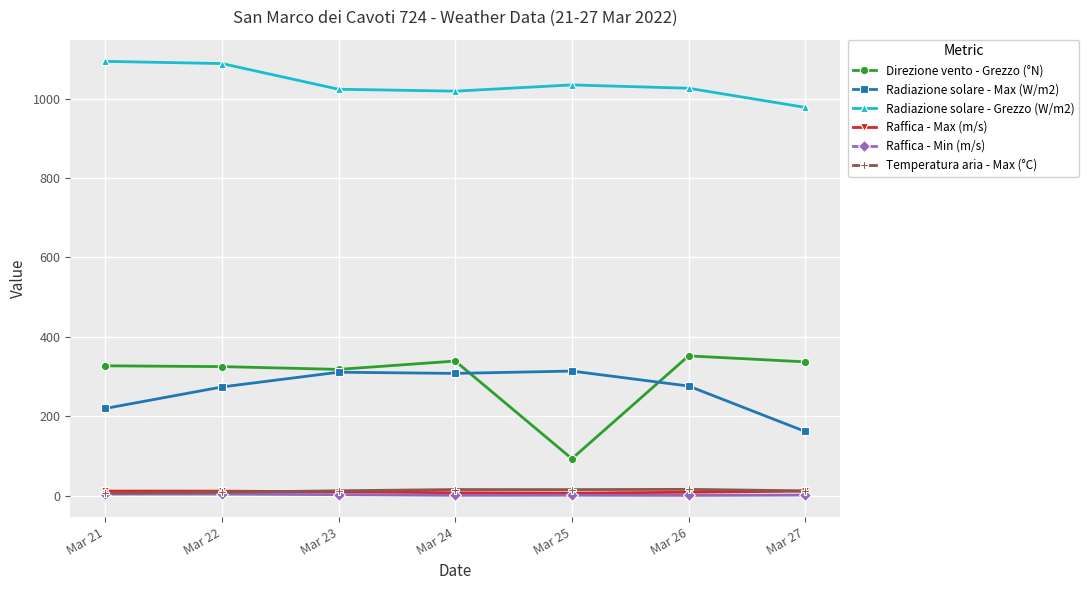

Is it true that Radiazione solare - Grezzo (W/m2) equals 457.4 at Mar 24?

False